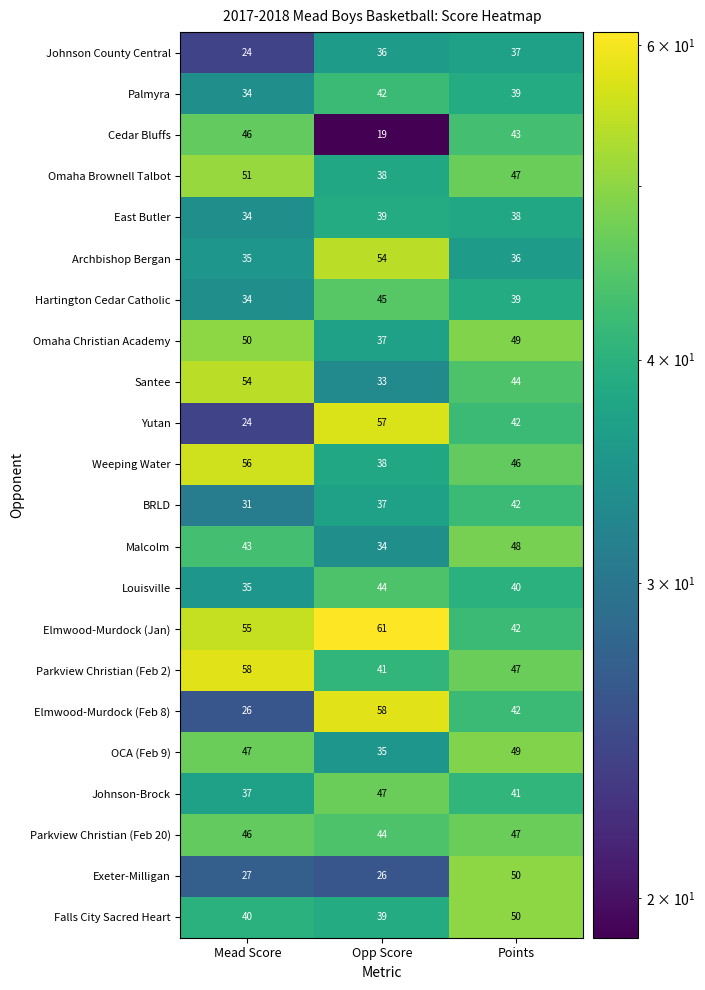

Which series changed the most between Mead Score and Opp Score?

Yutan